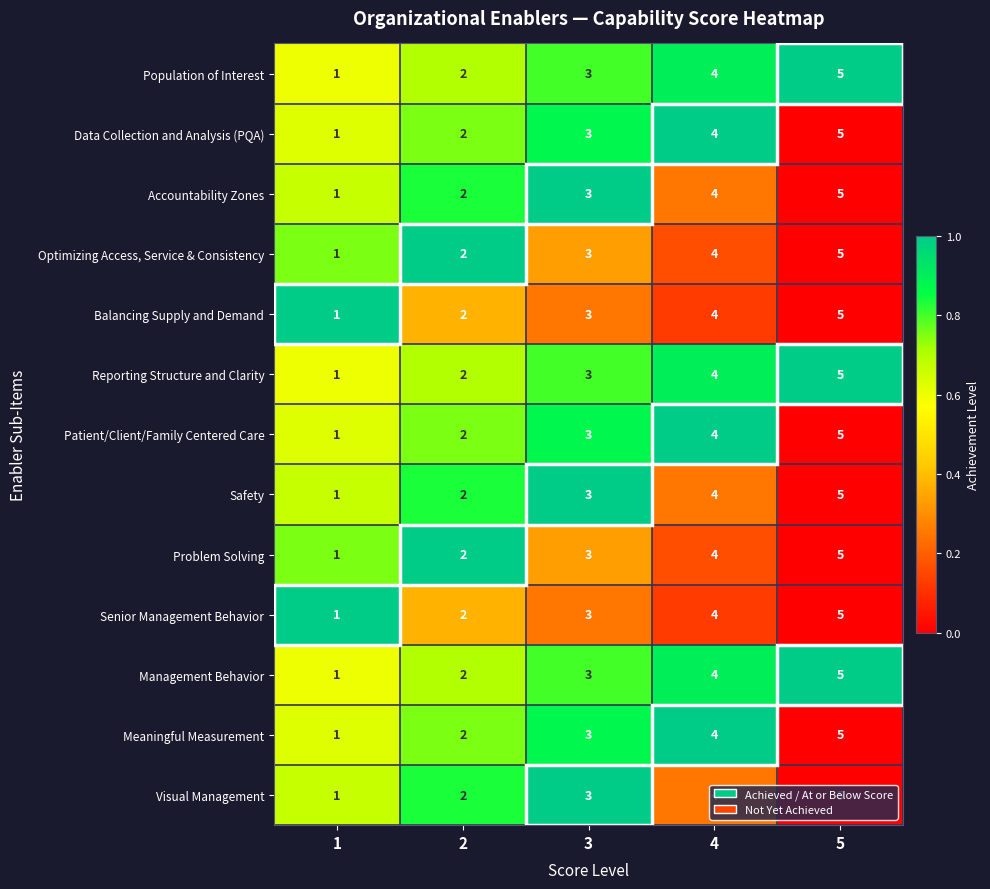

What is the total value across all series at 3?

39